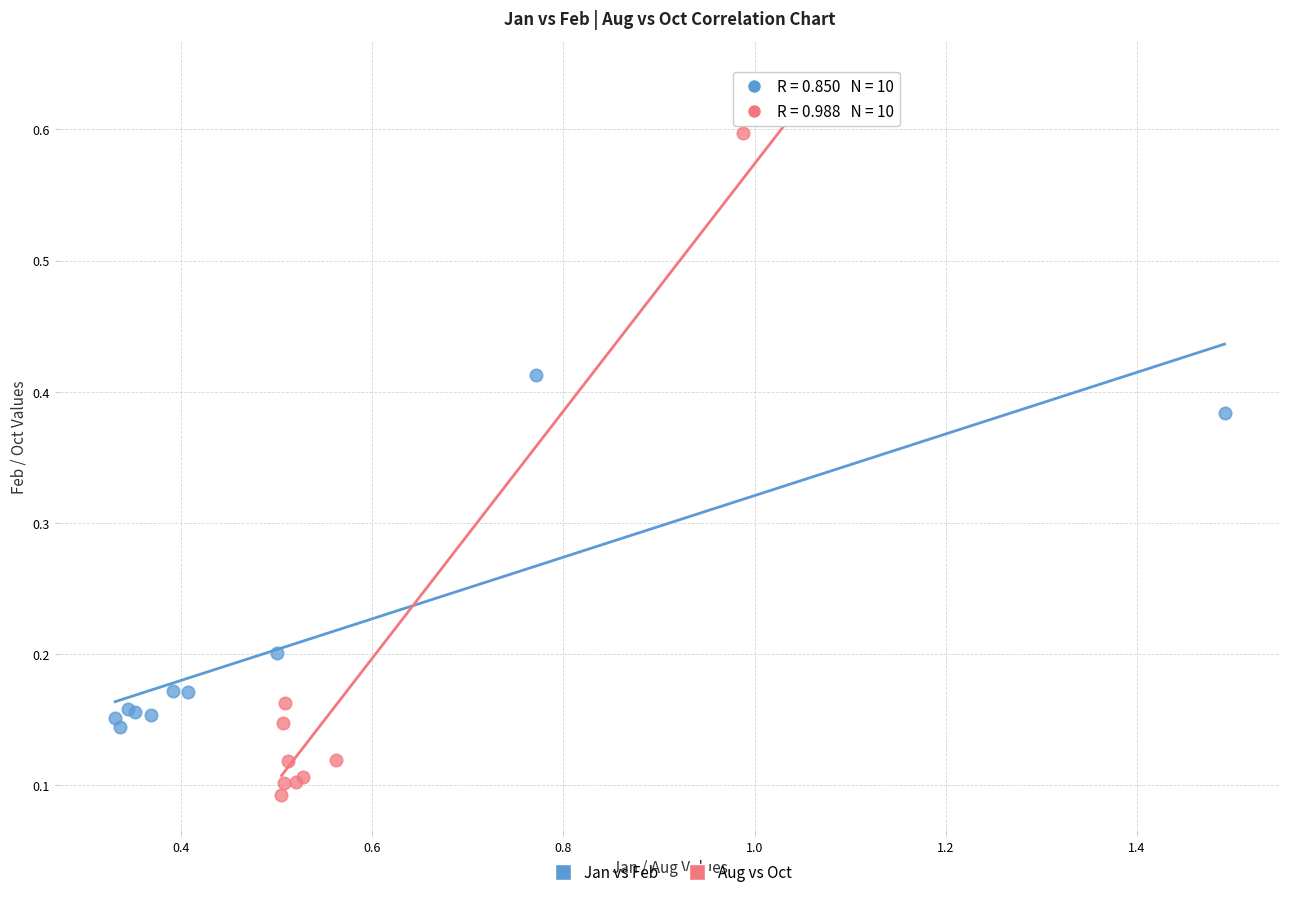

Which series reaches the minimum Y coordinate?

Aug vs Oct